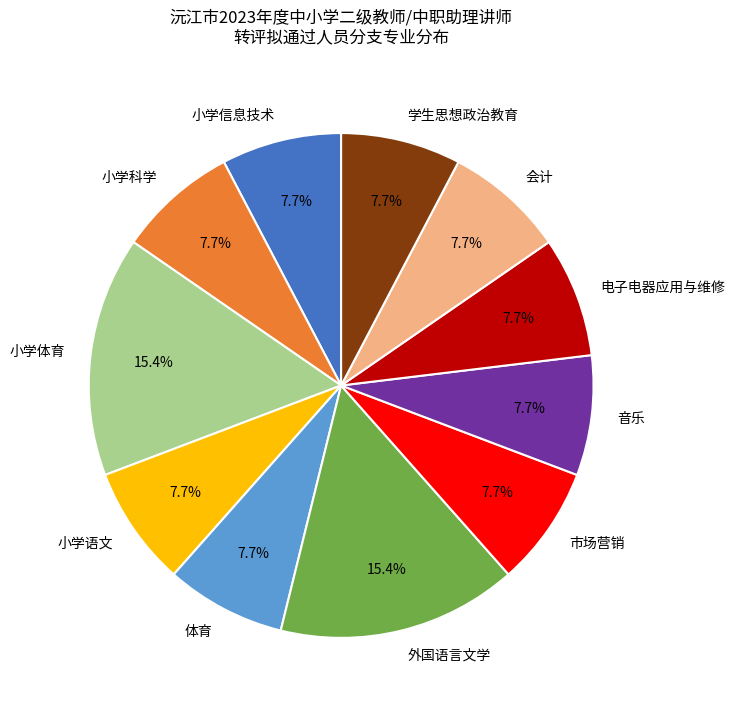

To the nearest percent, what percentage of the pie is 外国语言文学?

15%